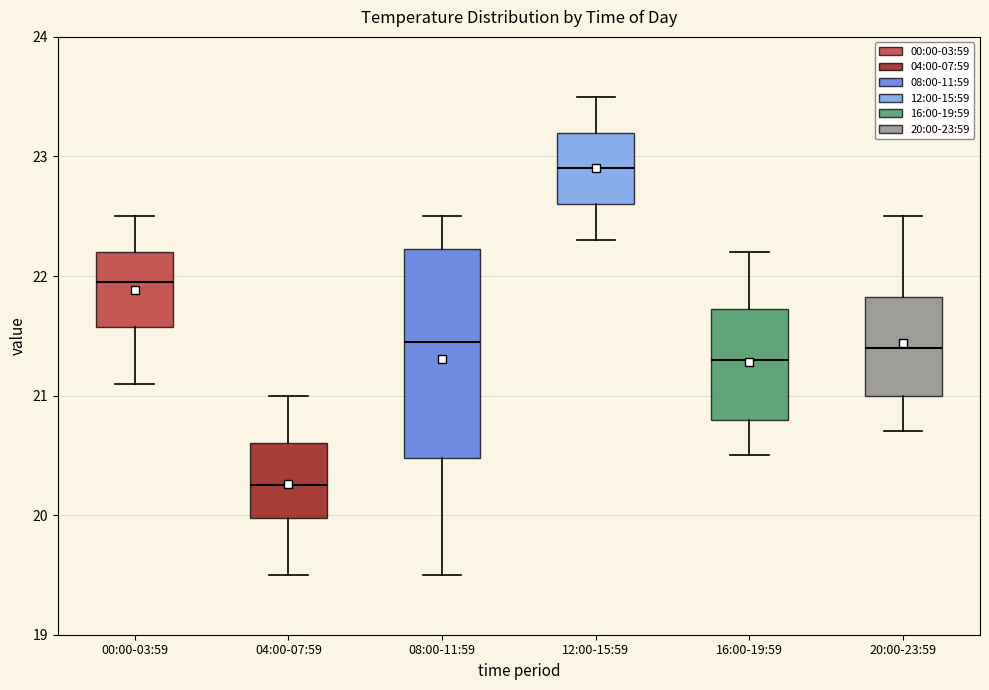

Where does the lower whisker of the box for 00:00-03:59 end on the y-axis? The values are not printed on the chart, so give them approximately, as read against the axis.

21.1